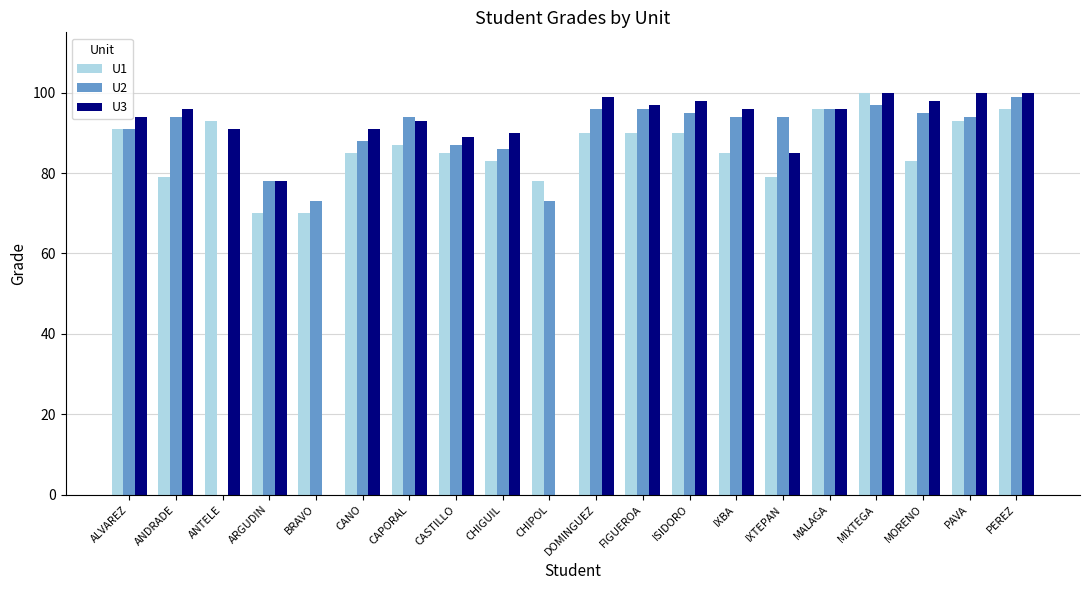

What are all the series names shown in the legend?

U1, U2, U3